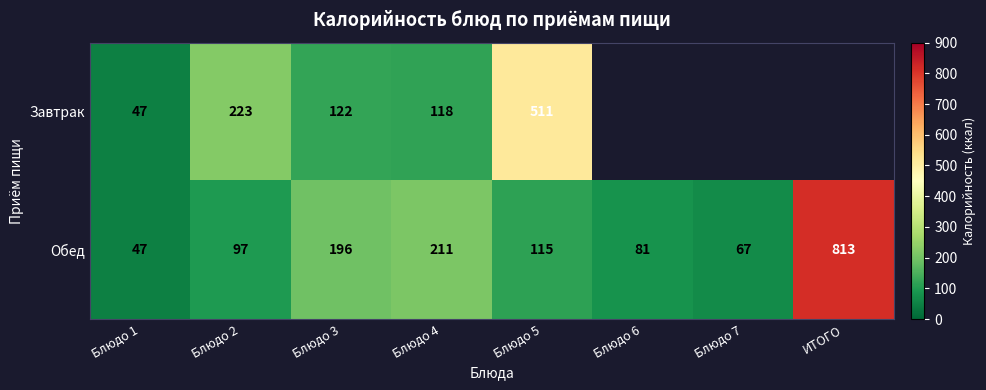

Where is Обед nearest to the value 430?

Блюдо 4